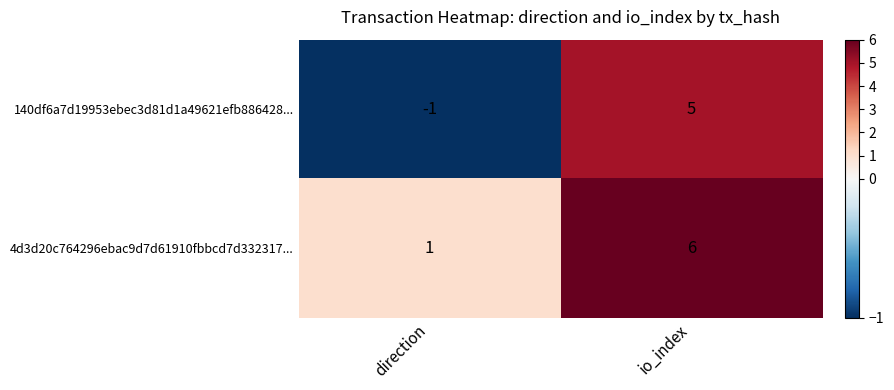

Where is 140df6a7d19953ebec3d81d1a49621efb886428... nearest to the value 2?

direction